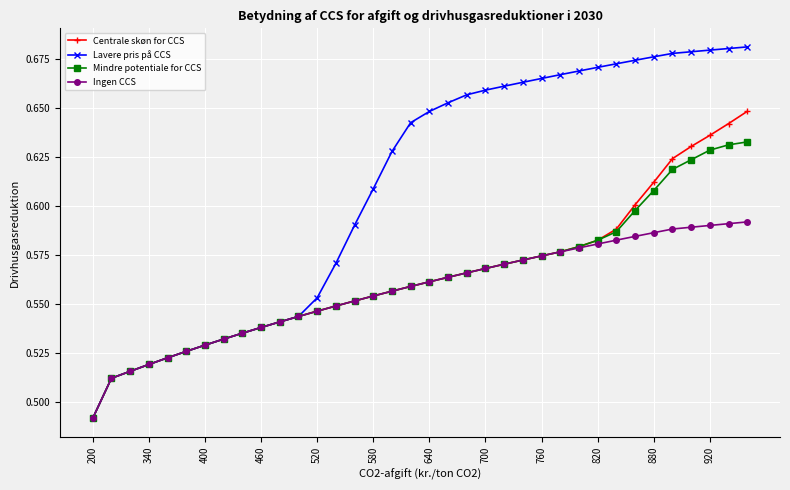

Which series has the largest range (max minus min)?

Lavere pris på CCS